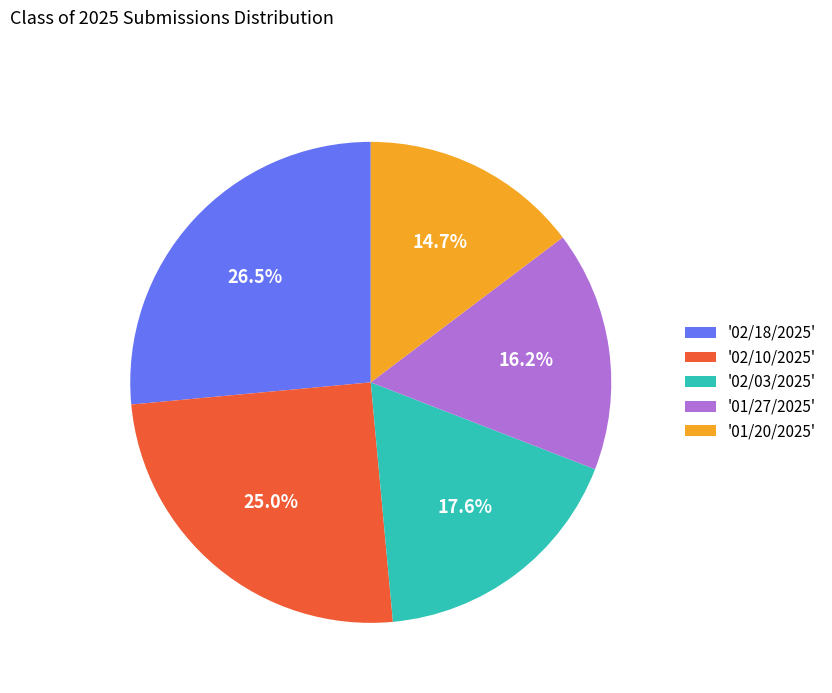

Is the sum of '01/20/2025' and '02/03/2025' greater than half?

No